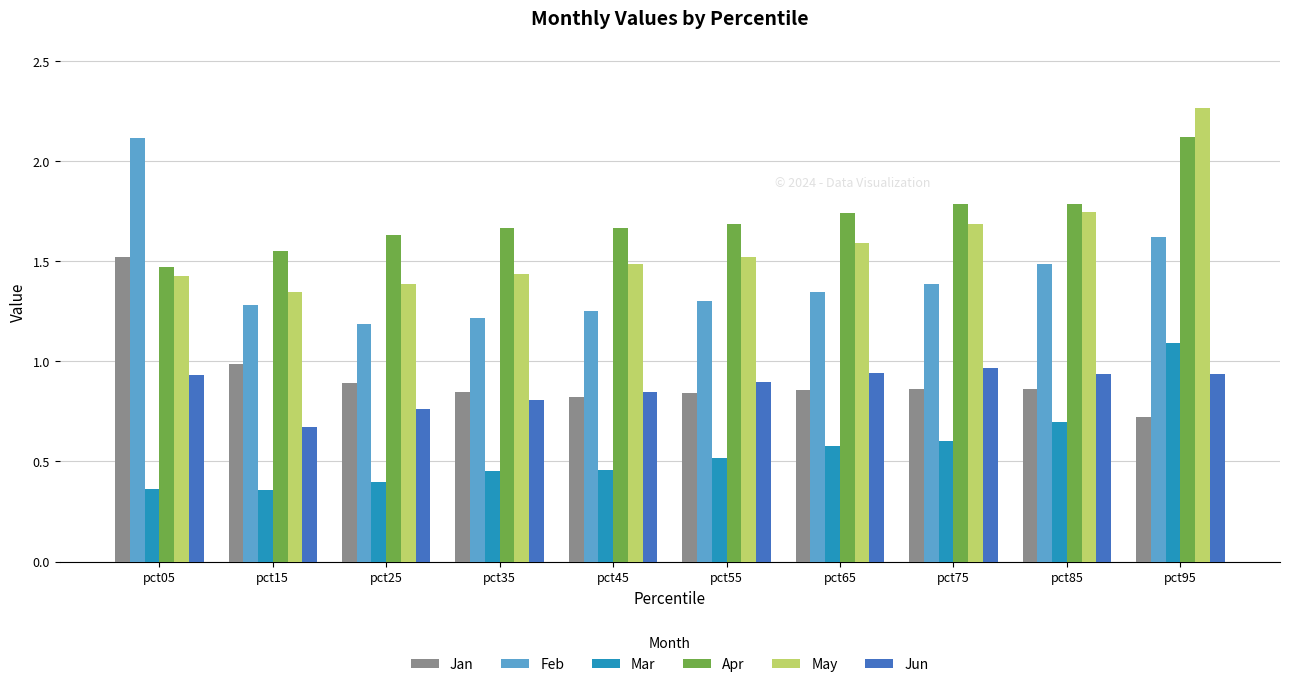

What are all the series names shown in the legend?

Jan, Feb, Mar, Apr, May, Jun